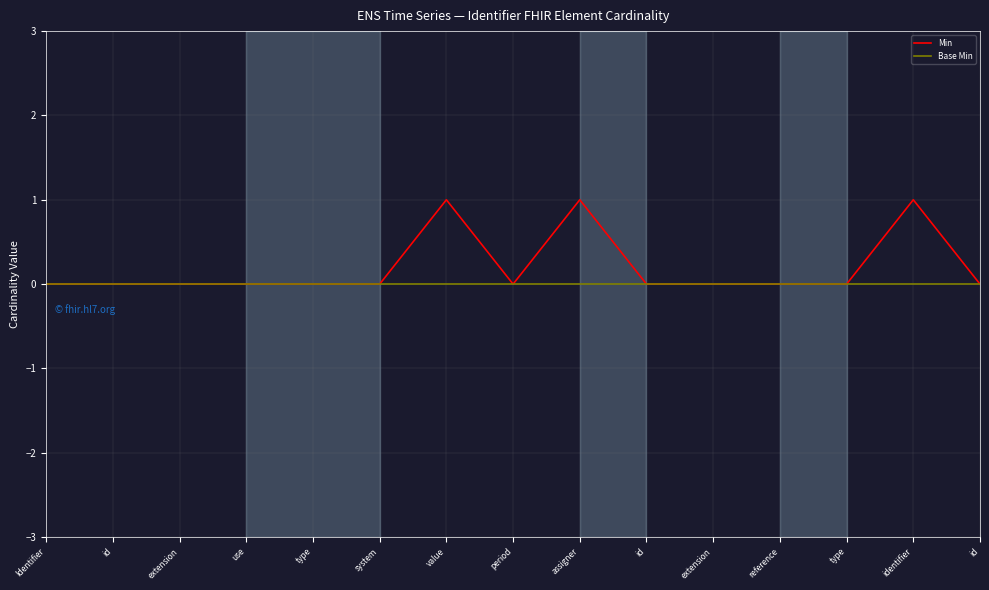

At which category is the sum across all series the highest?

value